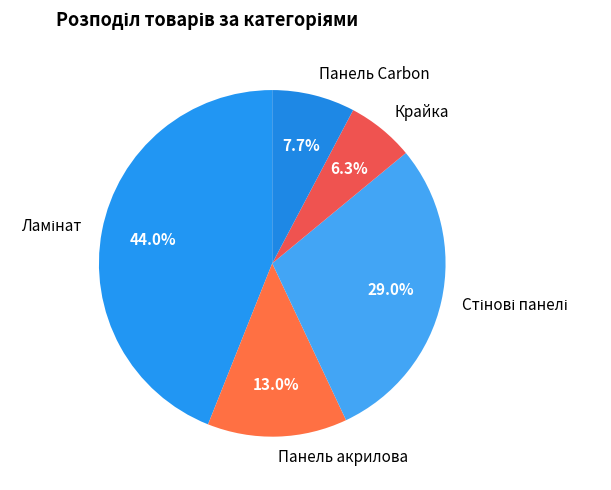

What is the smallest slice in the pie chart?

Крайка